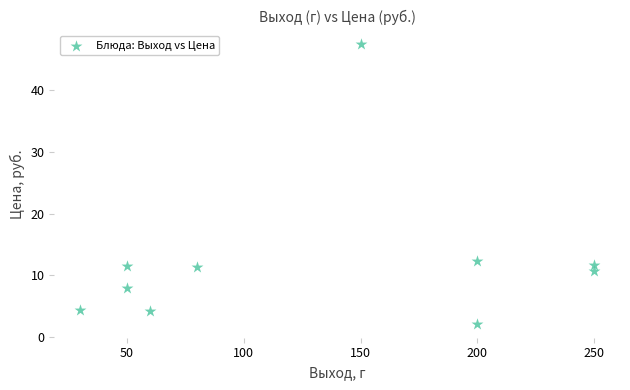

What is the average X value?

132.0